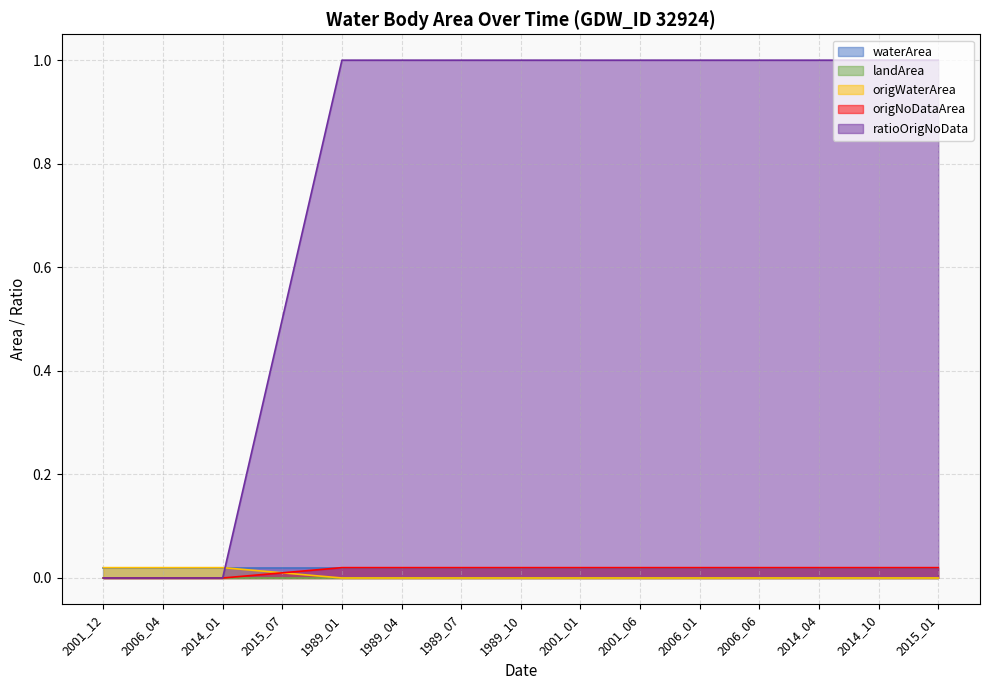

What position from the left is 2014_10?

14